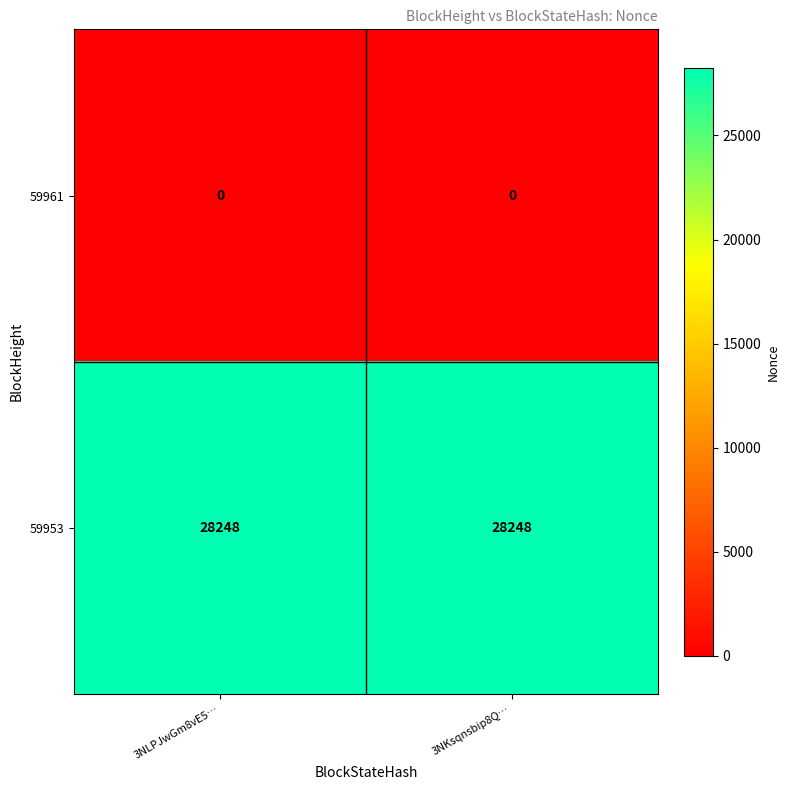

Rank the series by their average value, from highest to lowest.

59953, 59961